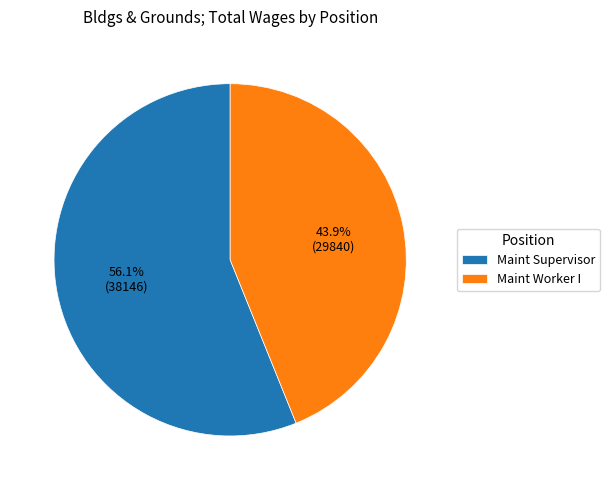

Is there a majority slice in this chart?

Yes